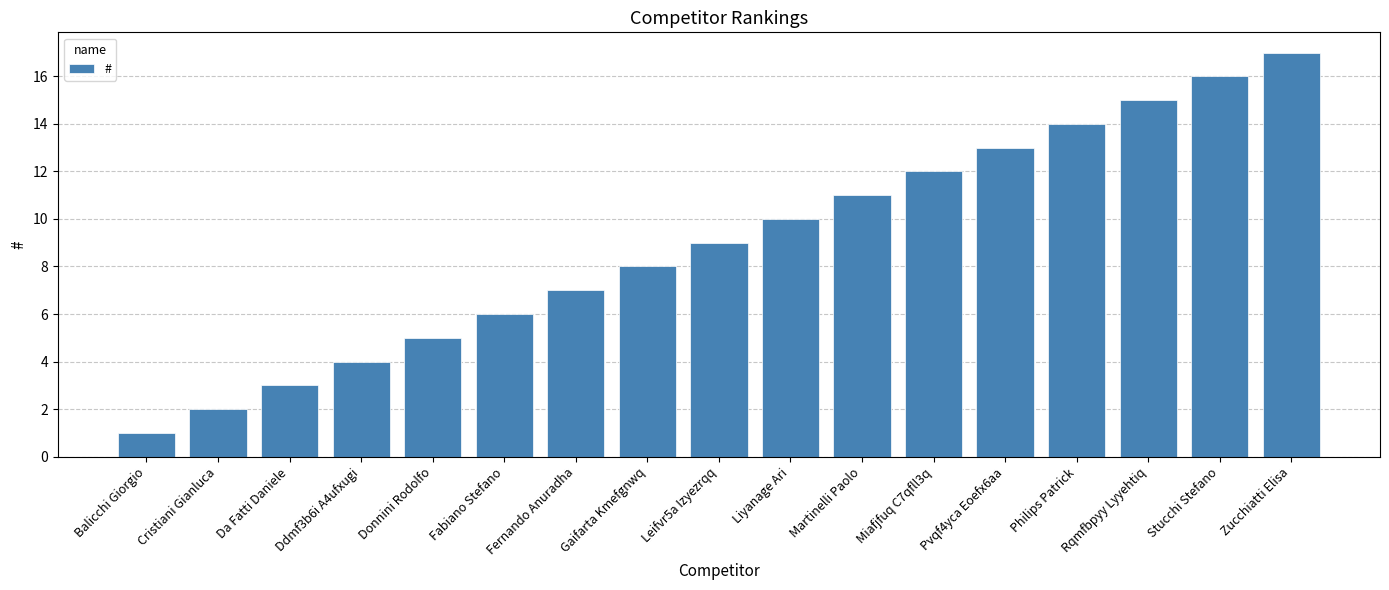

What is the difference between the values at Pvqf4yca Eoefx6aa and Martinelli Paolo?

2